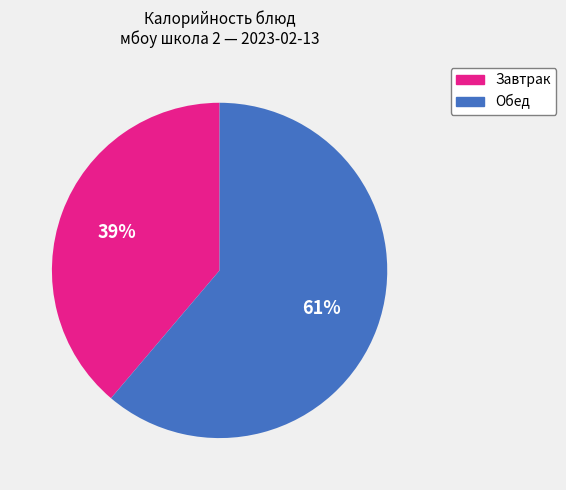

To the nearest percent, what is the average slice percentage?

50%